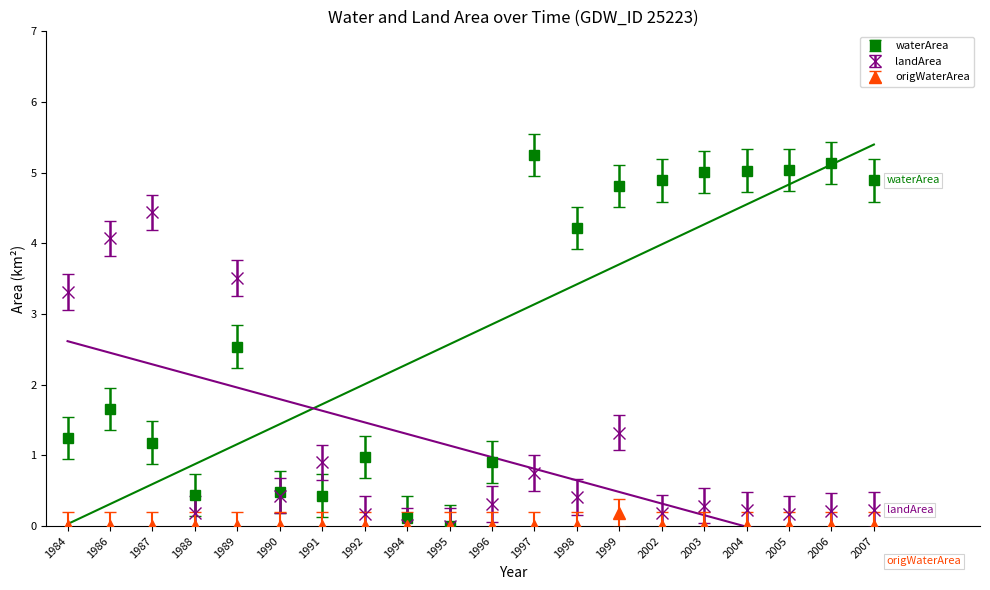

At which category is the sum across all series the highest?

1999